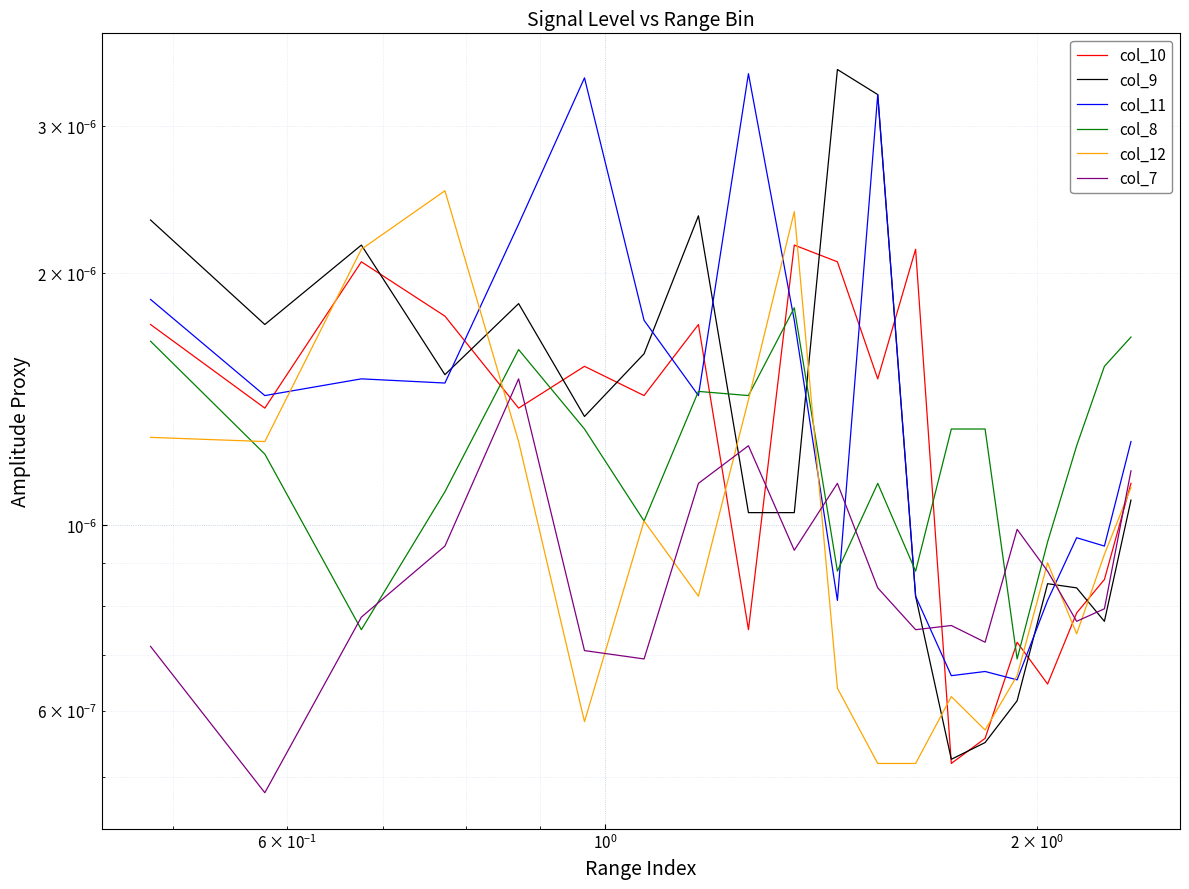

How many intersections are there between col_7 and col_9?

5